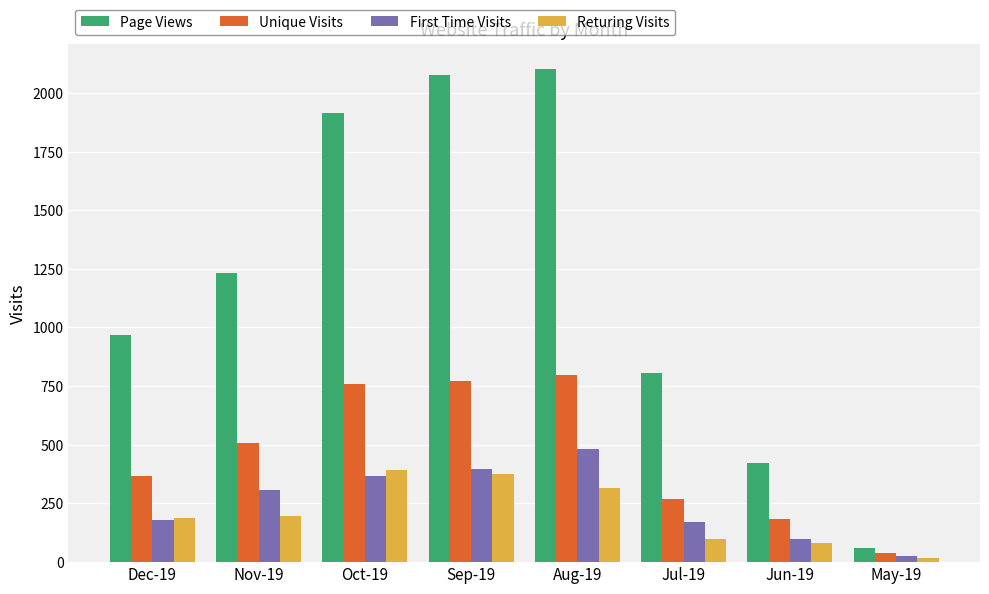

What are all the series names shown in the legend?

Page Views, Unique Visits, First Time Visits, Returing Visits